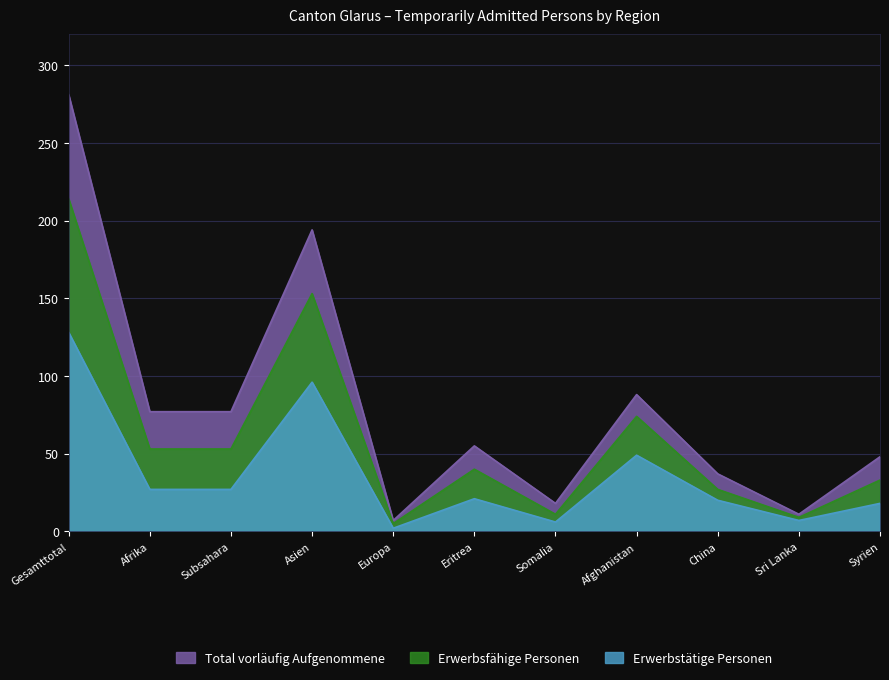

Rank the series at Syrien from highest to lowest value.

Total vorläufig Aufgenommene, Erwerbsfähige Personen, Erwerbstätige Personen